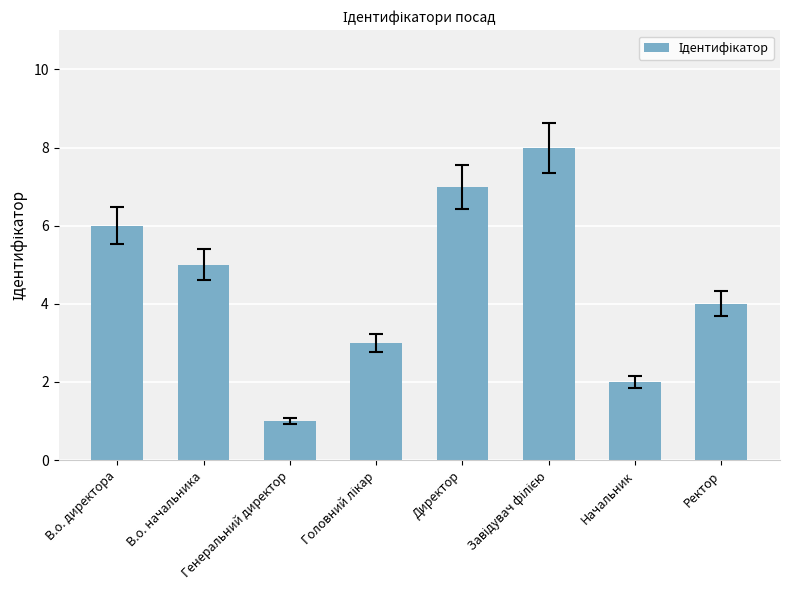

How many categories are shown in the chart?

8